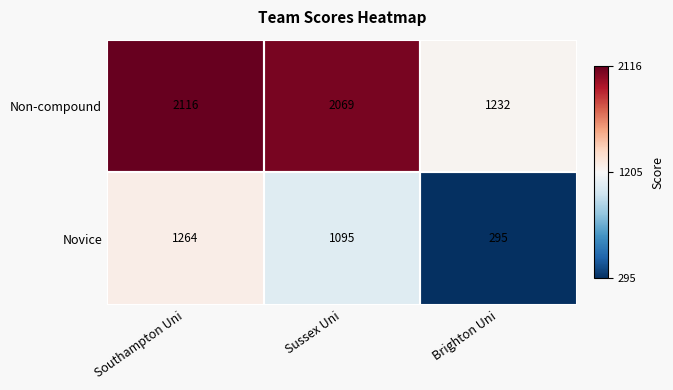

How many distinct data groups are displayed?

2